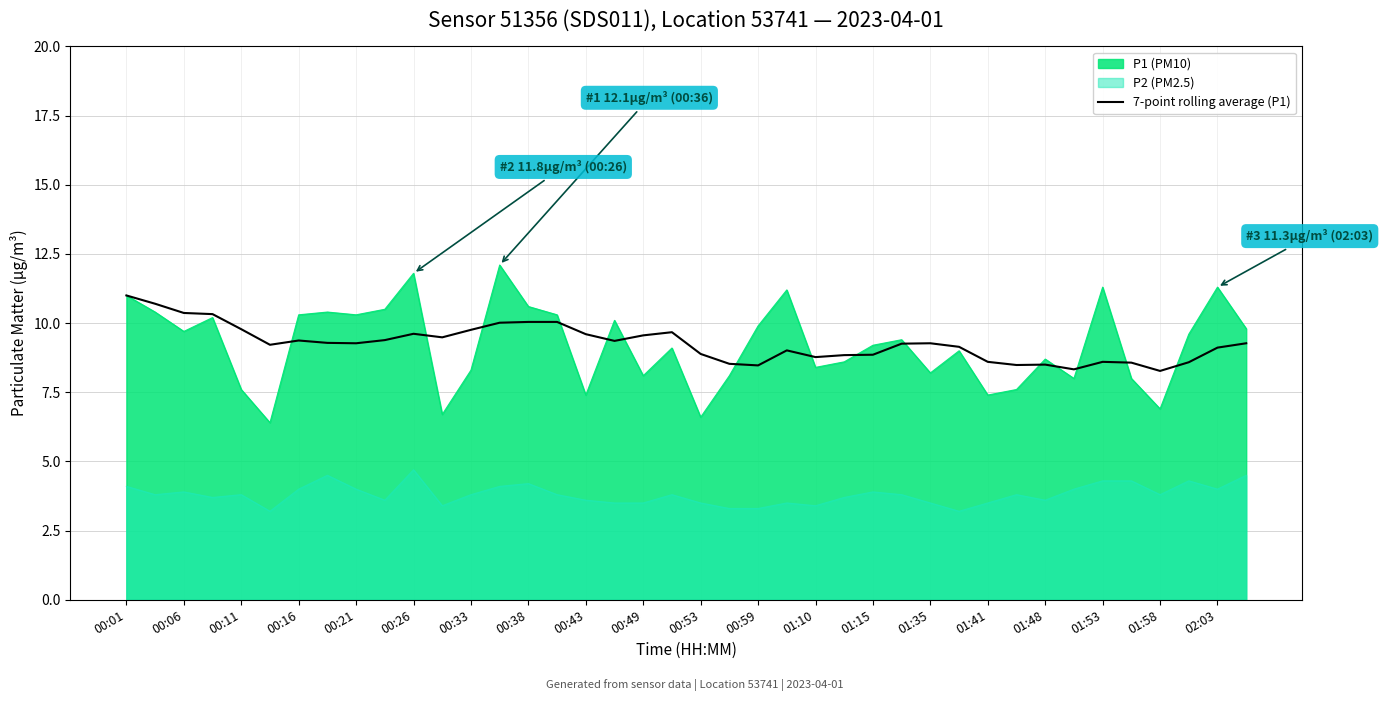

Which series has the widest spread of values?

P1 (PM10)